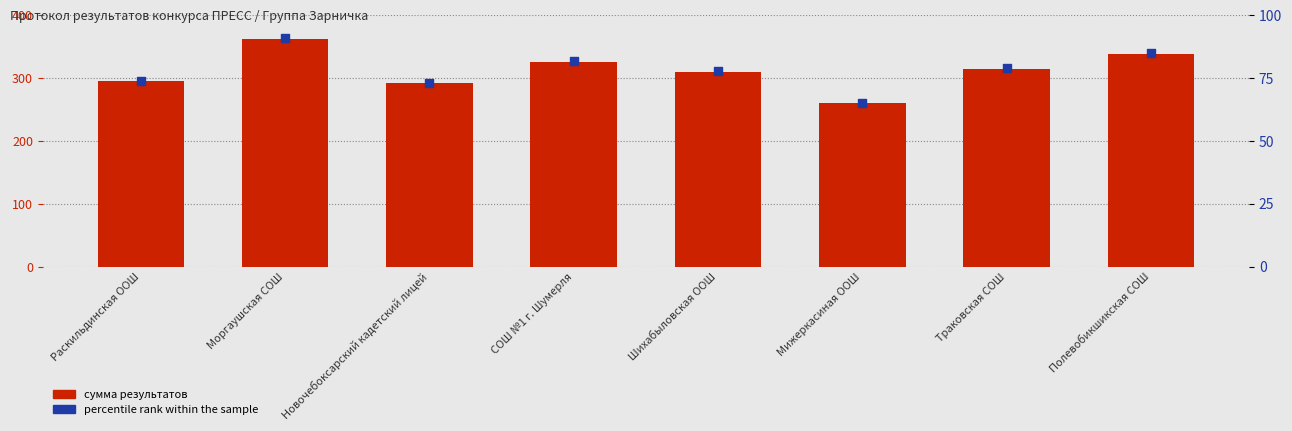

Which series contains the lowest Y value?

percentile rank within the sample